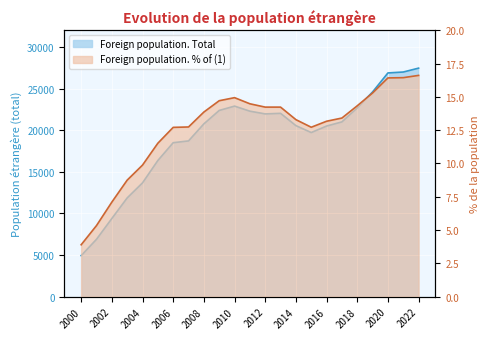

Reading left to right, what are all the values shown in this chart?

Foreign population. Total: 4936.0	6897.0	9392.0	11864.0	13672.0	16357.0	18495.0	18710.0	20756.0	22368.0	22888.0	22280.0	21952.0	22021.0	20546.0	19714.0	20494.0	20994.0	22683.0	24588.0	26872.0	26982.0	27448.0
Foreign population. % of (1): 3.9	5.3	7.1	8.8	9.9	11.5	12.7	12.7	13.9	14.7	14.9	14.5	14.2	14.2	13.3	12.7	13.2	13.4	14.3	15.3	16.4	16.4	16.6